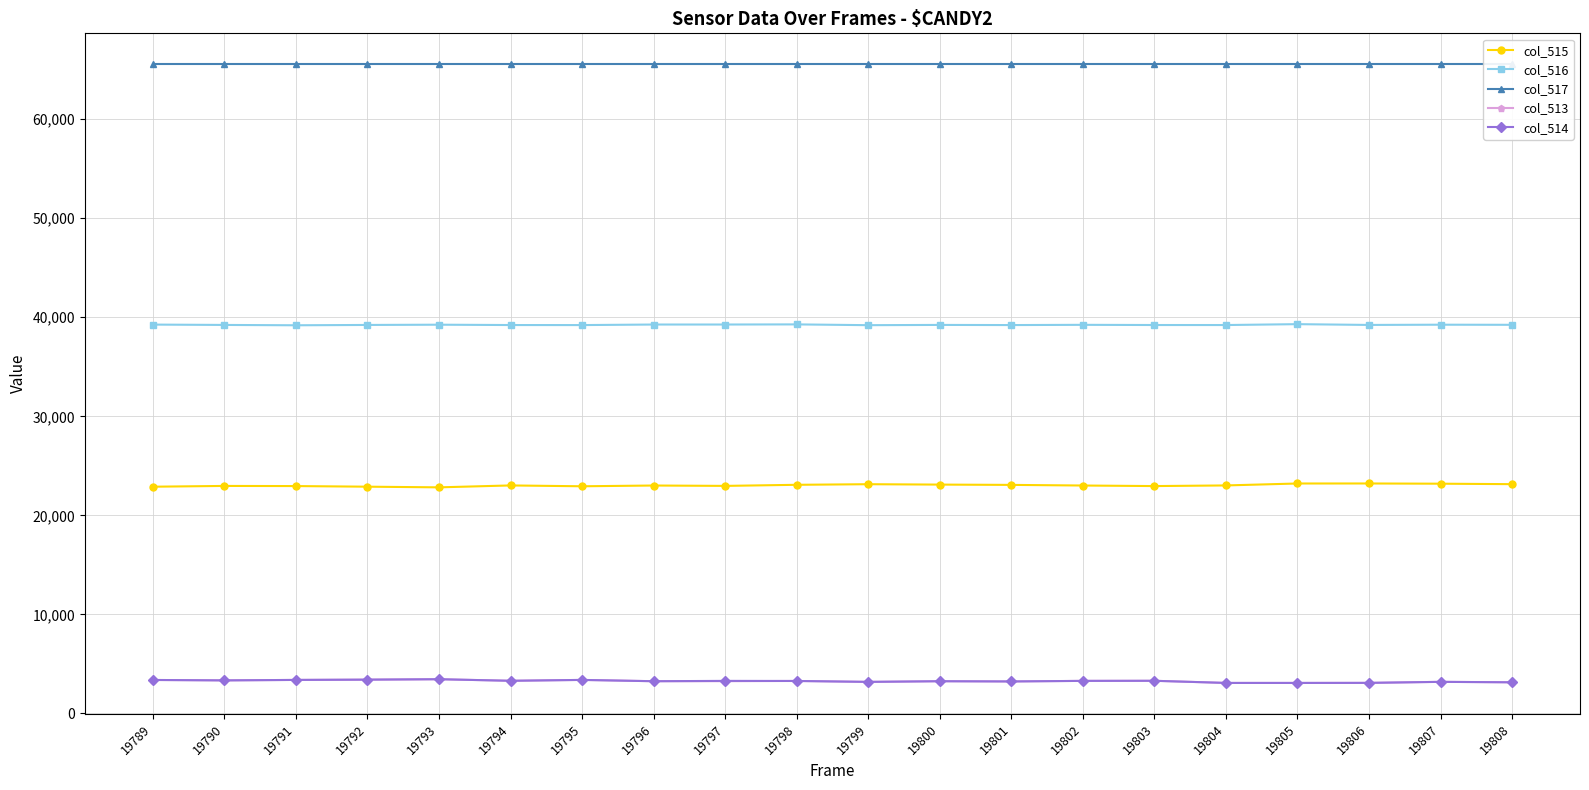

Rank the categories by col_516 value from lowest to highest.

19791, 19799, 19795, 19801, 19794, 19804, 19803, 19792, 19790, 19806, 19800, 19802, 19808, 19793, 19807, 19789, 19796, 19797, 19798, 19805